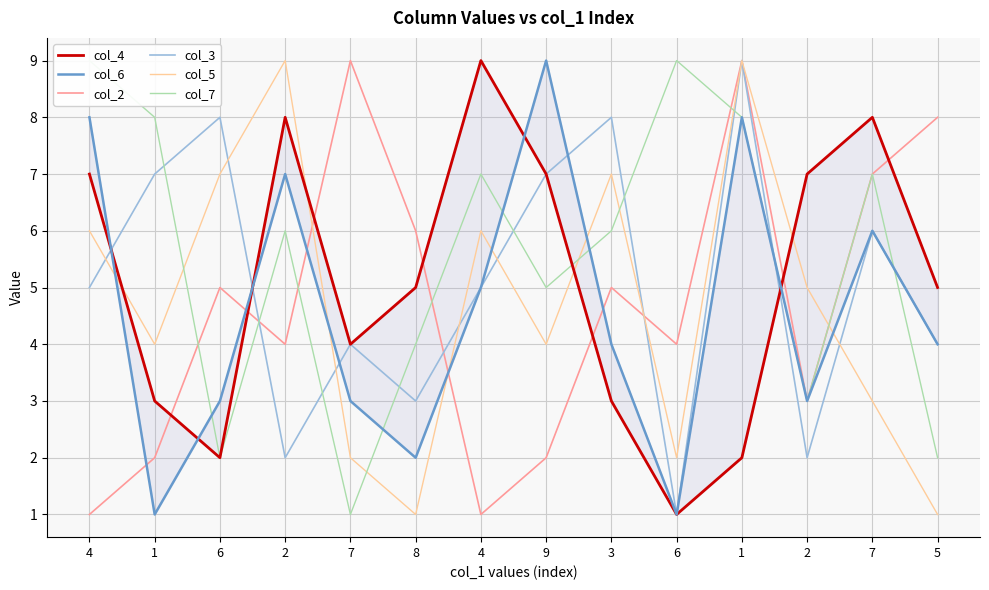

What is the difference between the second highest and second lowest values in the col_5 series?

8